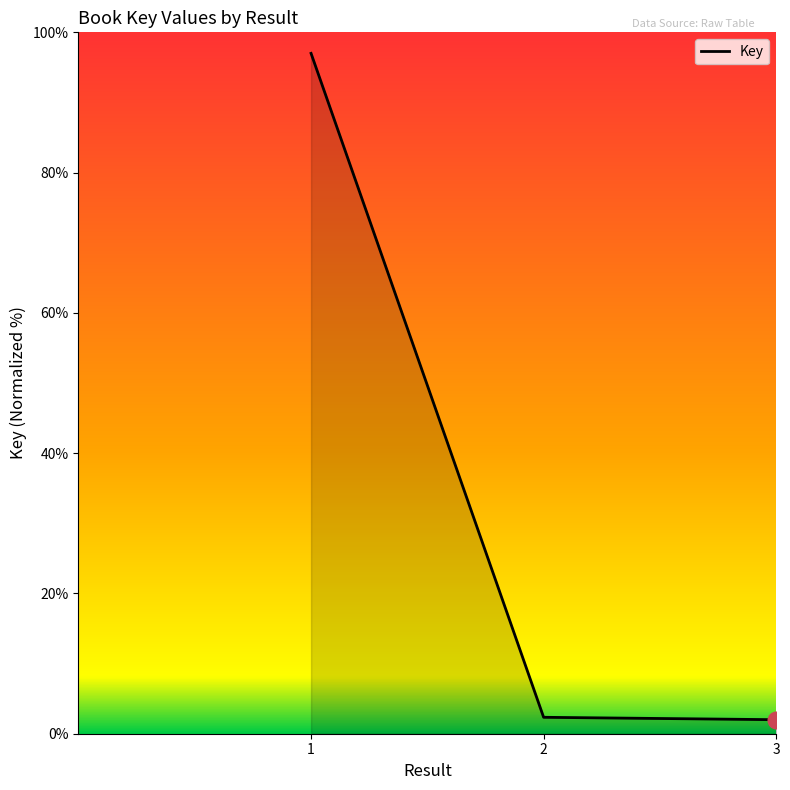

What is the maximum value shown in the chart?

97.0